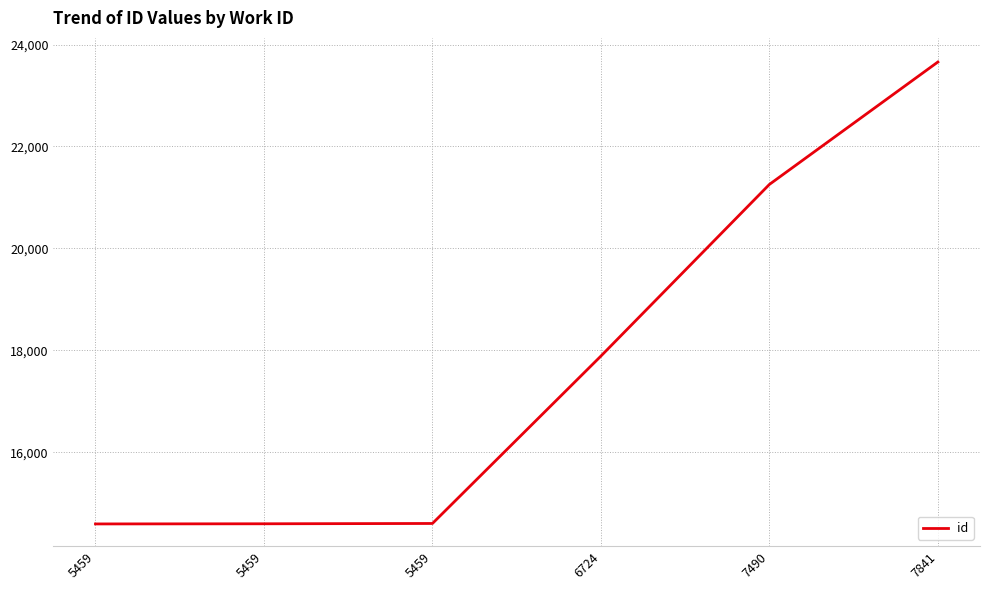

What is the change in value from 5459 to 7490?

+6661